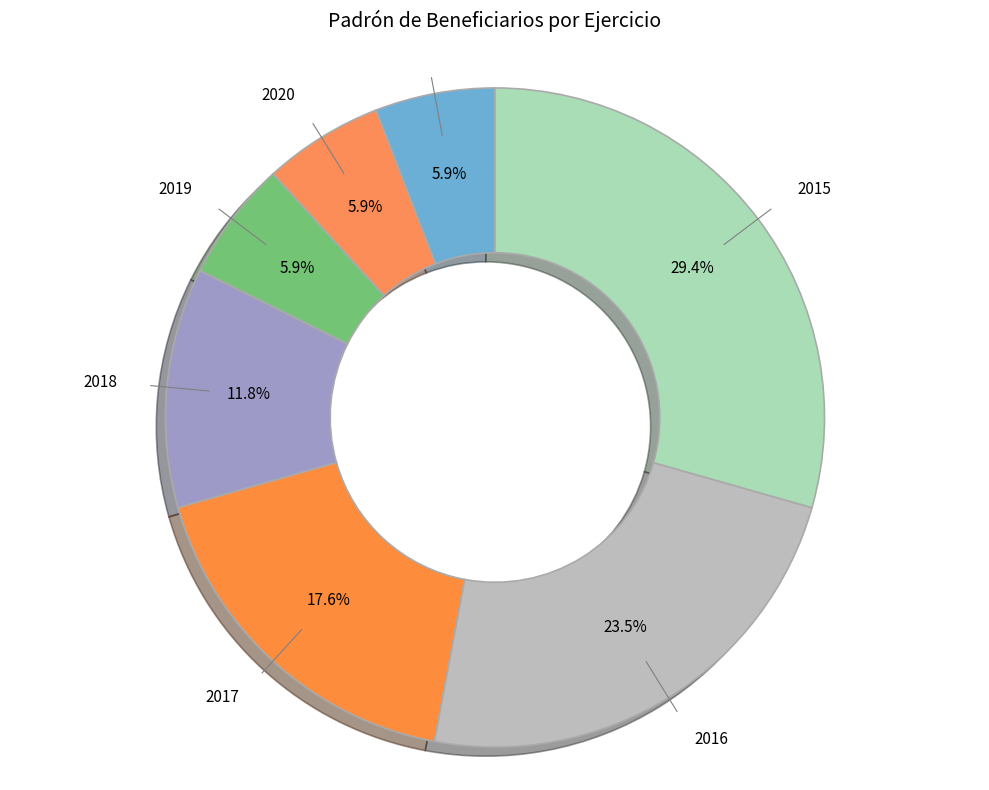

Which has a higher value, 2018 or 2020?

2018